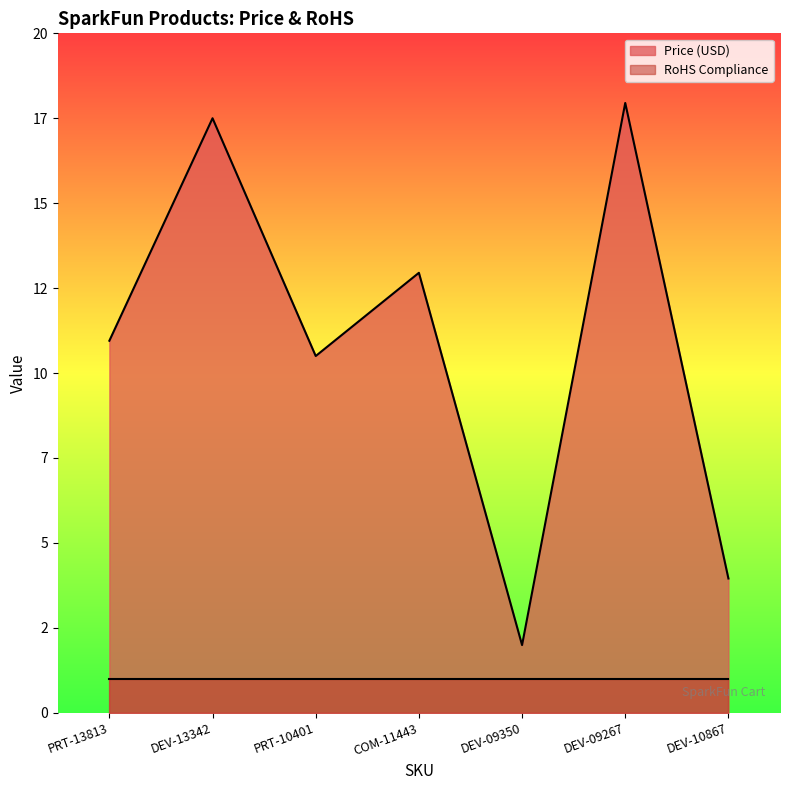

Is it true that the value at PRT-13813 is 16.5?

False